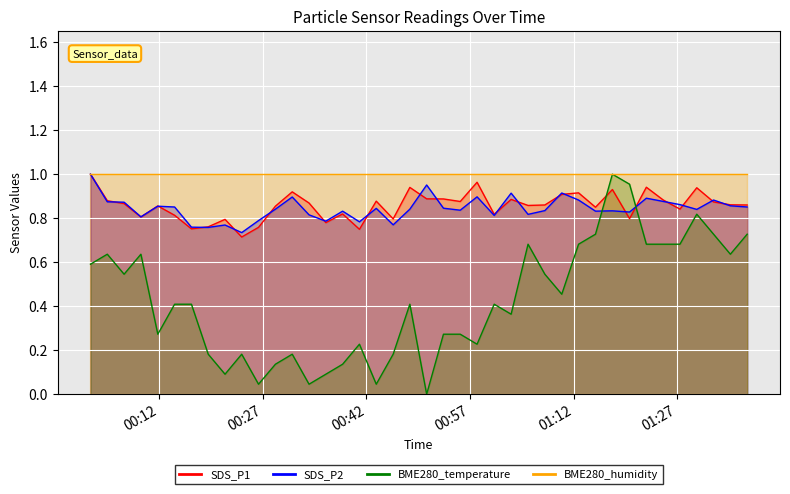

Does the chart display data point markers on the line(s)?

No